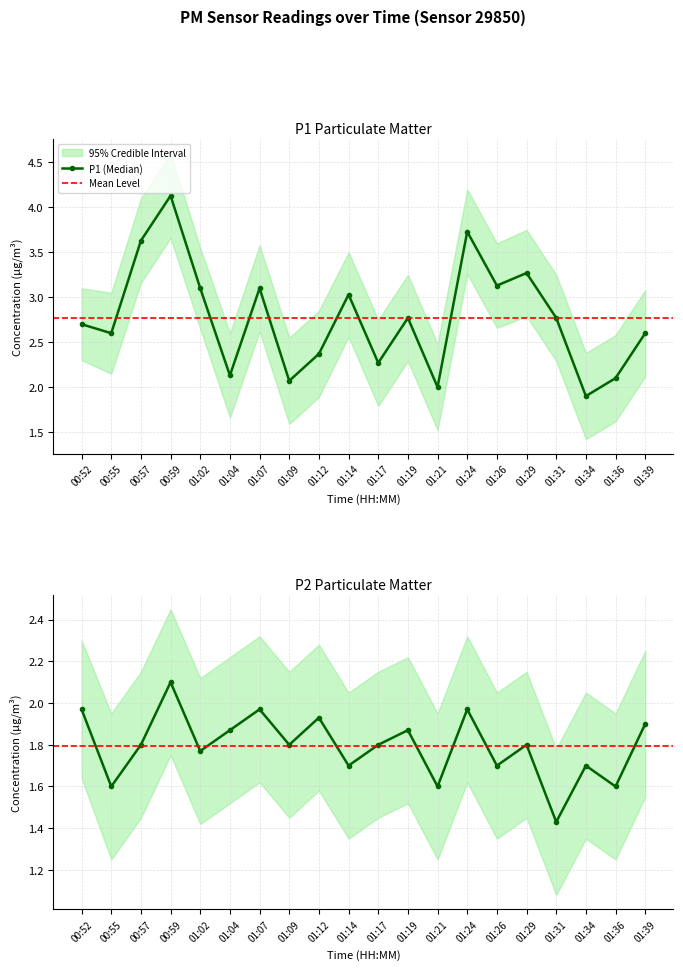

List the series in order of their peak value, lowest first.

P2, P1